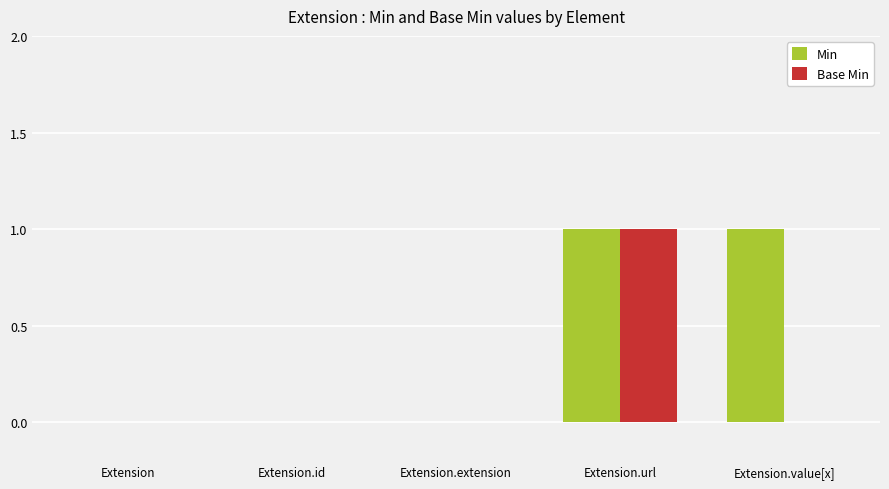

Are the bars horizontal?

No